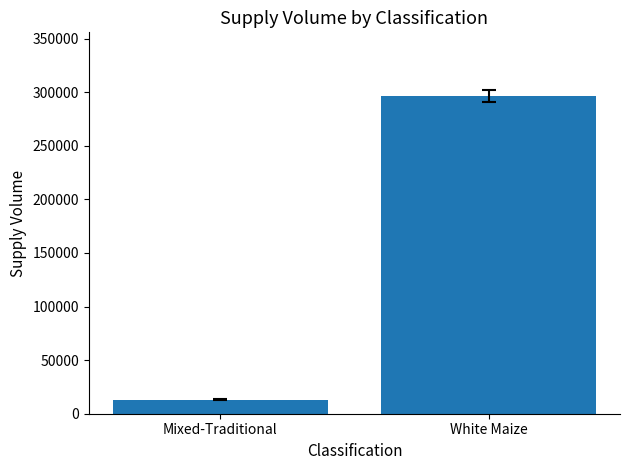

What value does the data have at Mixed-Traditional, to the nearest 50?

13200